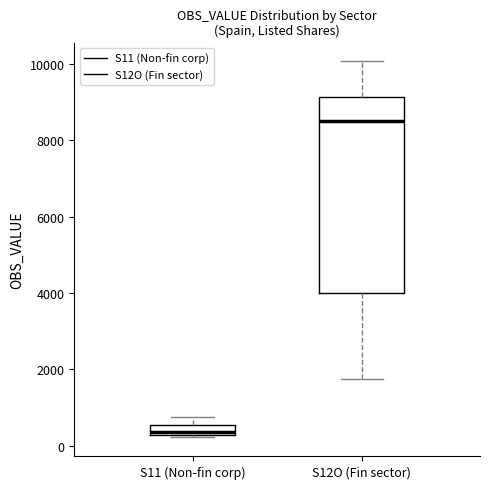

Comparing the boxes themselves (not the whiskers), which one is the tallest?

S12O (Fin sector)